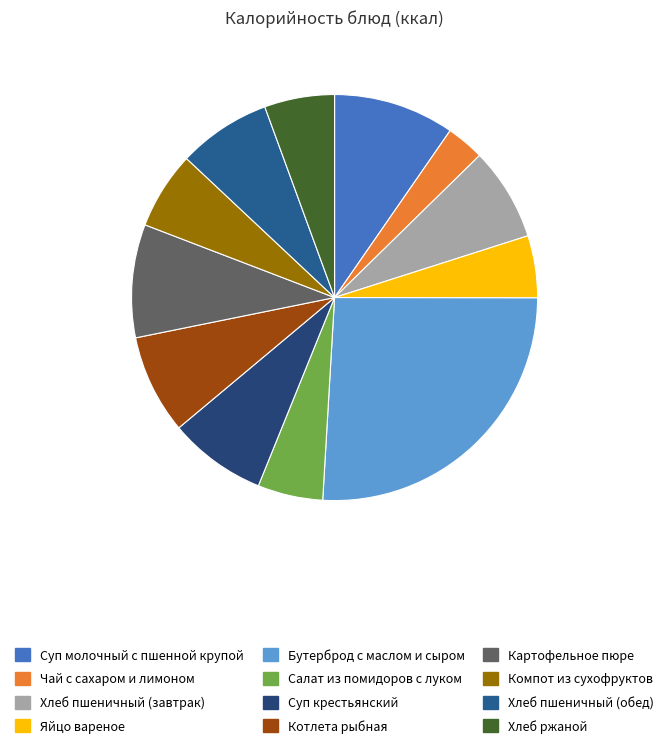

Does Бутерброд с маслом и сыром represent more than half of the total?

No